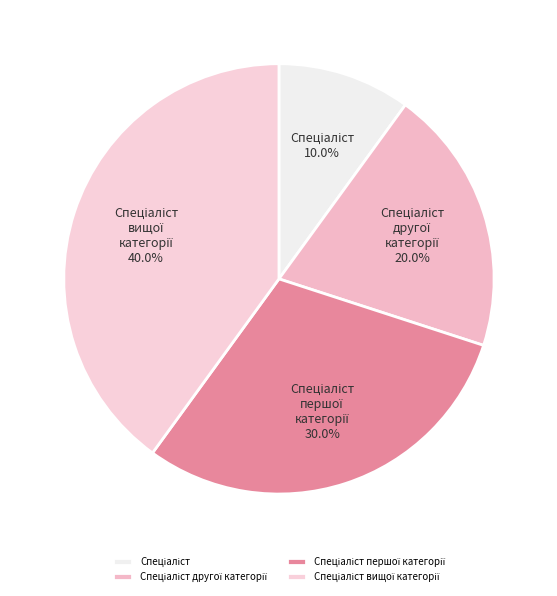

Does any single category account for the majority?

No